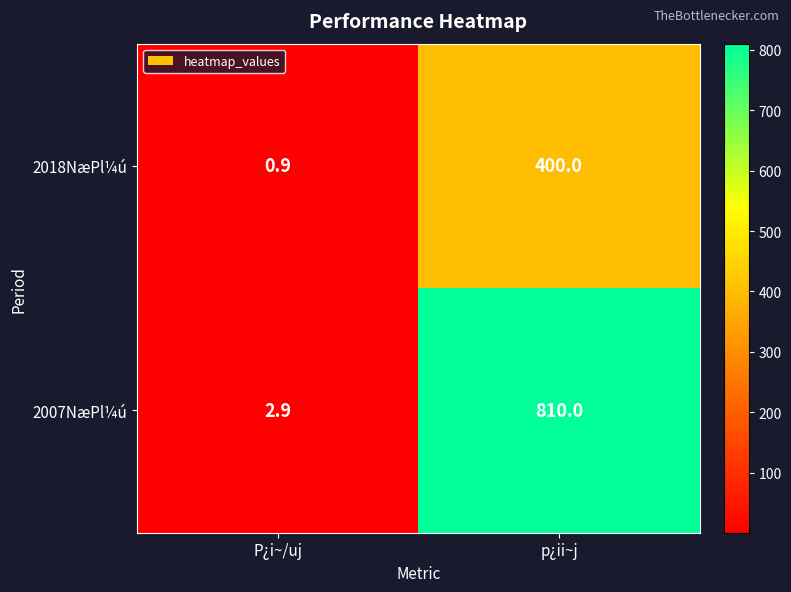

What is the sum of the 2007NæPl¼ú values at P¿i~/uj and p¿ii~j?

812.9